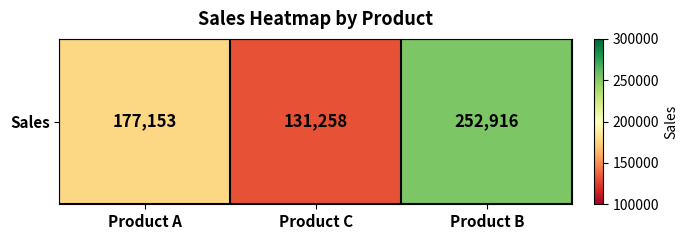

True or false: the data shows 190422 at Product C.

False